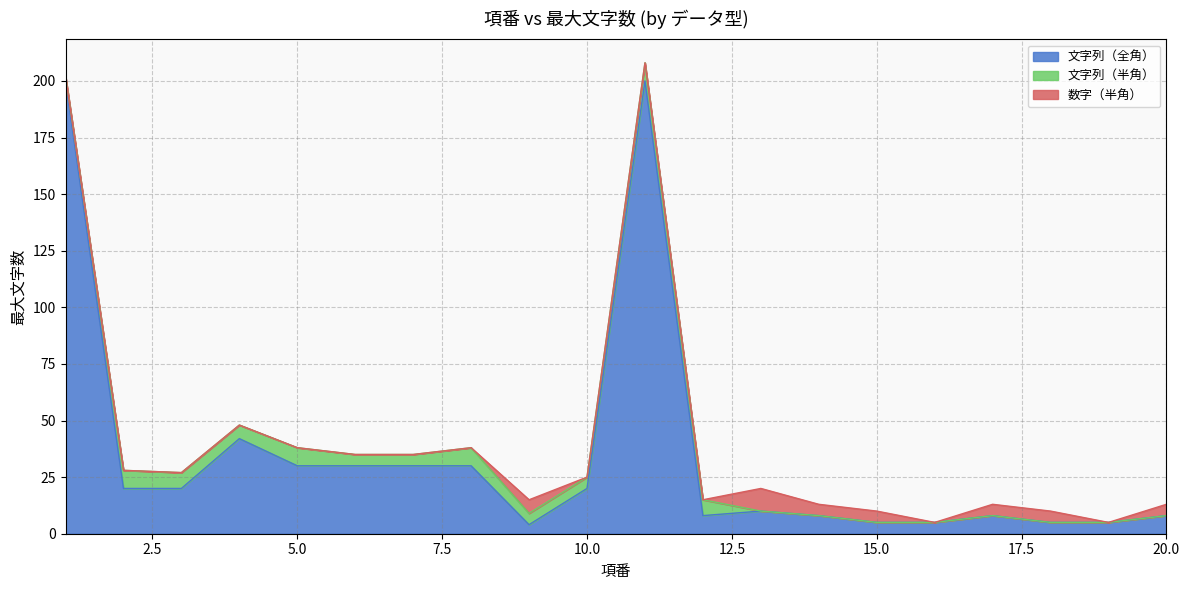

What is the difference between the highest and lowest values at 3?

20